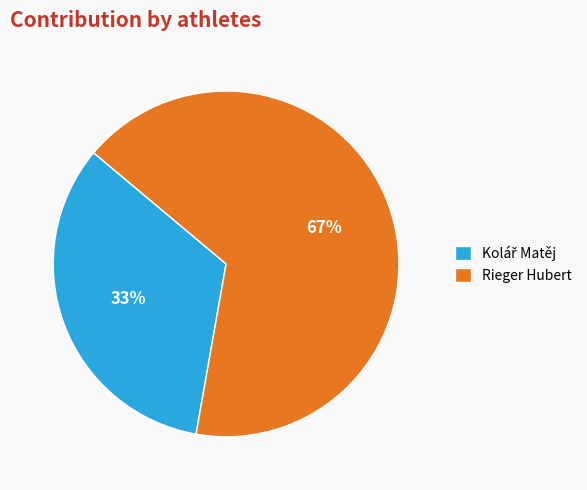

Count the number of slices in the pie.

2